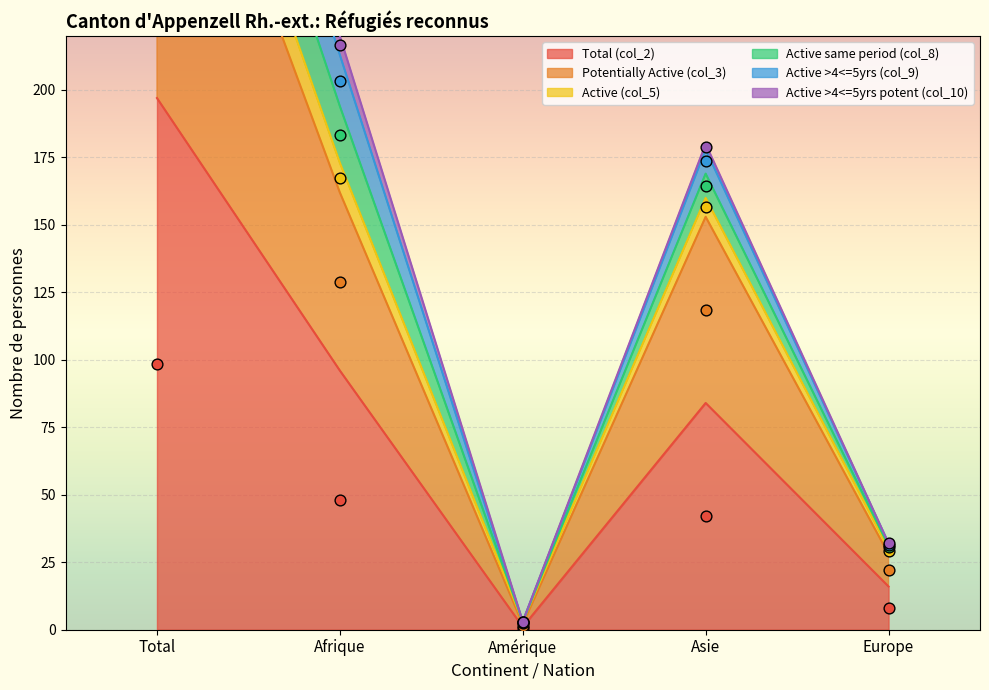

At how many categories does at least one series exceed 202?

2